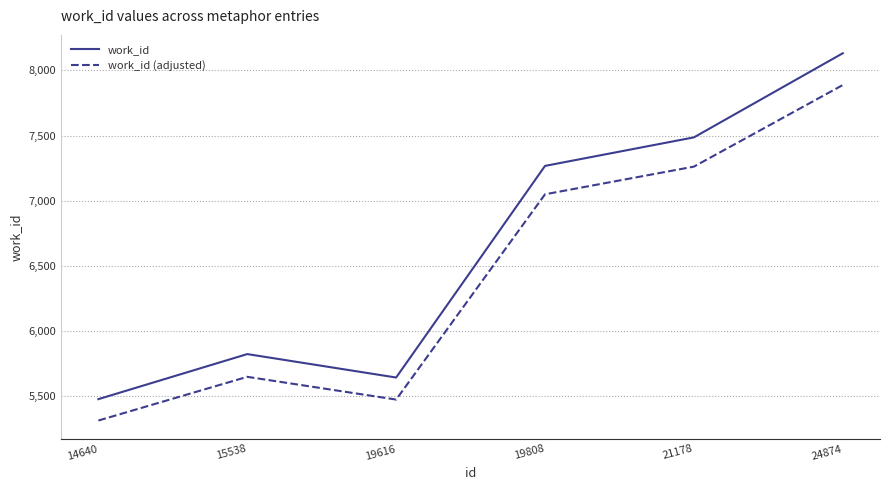

What is the difference between the second highest and minimum values in the work_id series?

2010.0